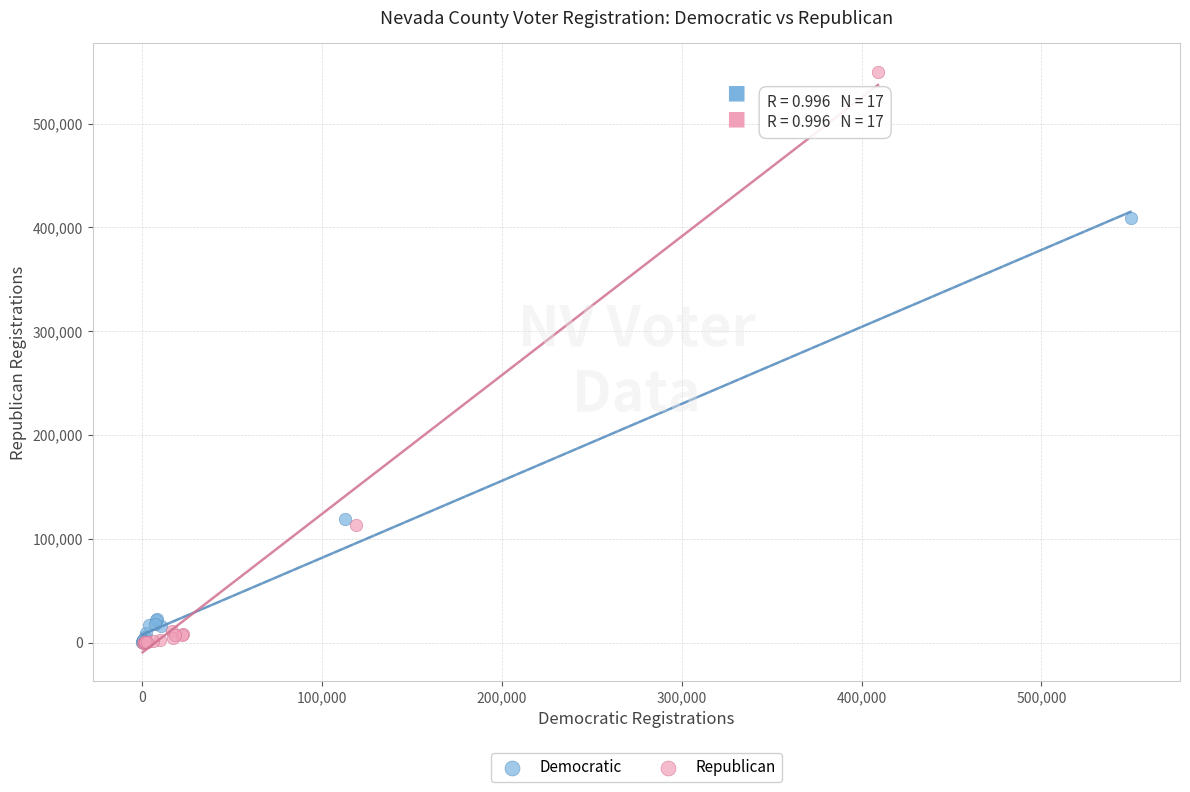

Which series contains the highest Y value?

Republican